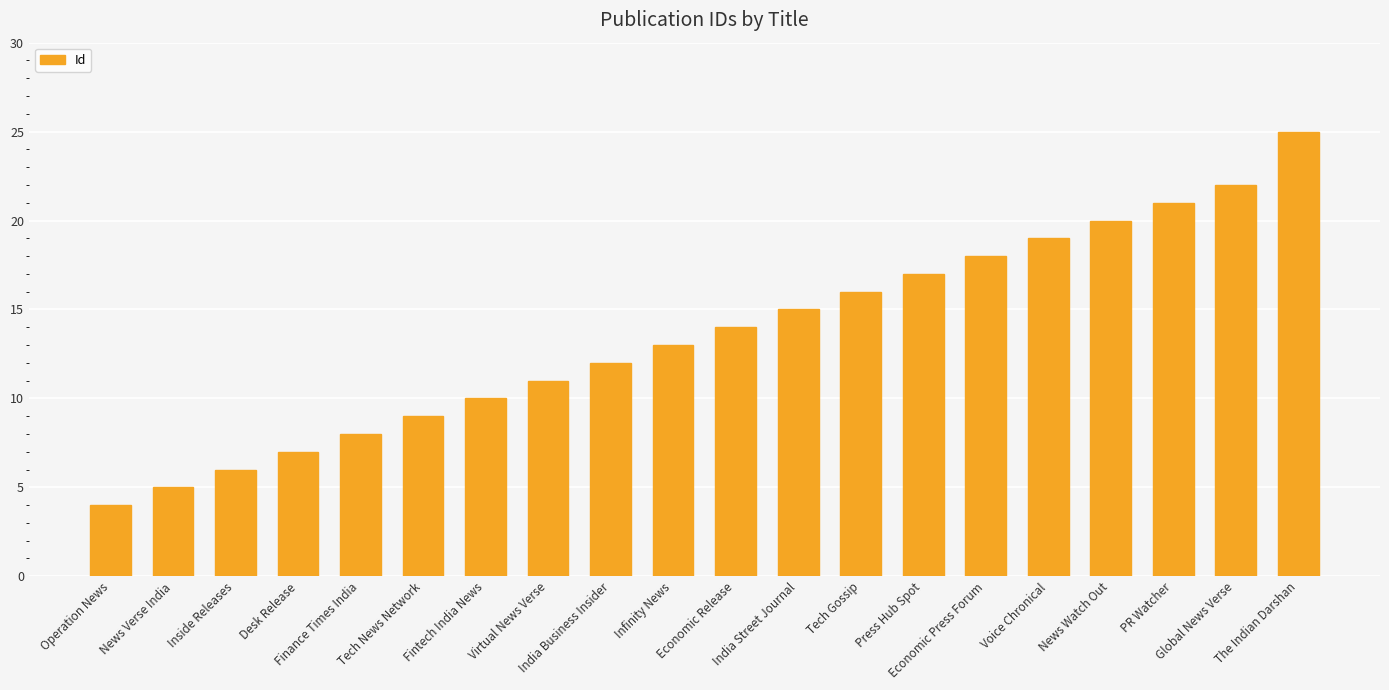

Which label corresponds to the smallest value in the chart?

Operation News